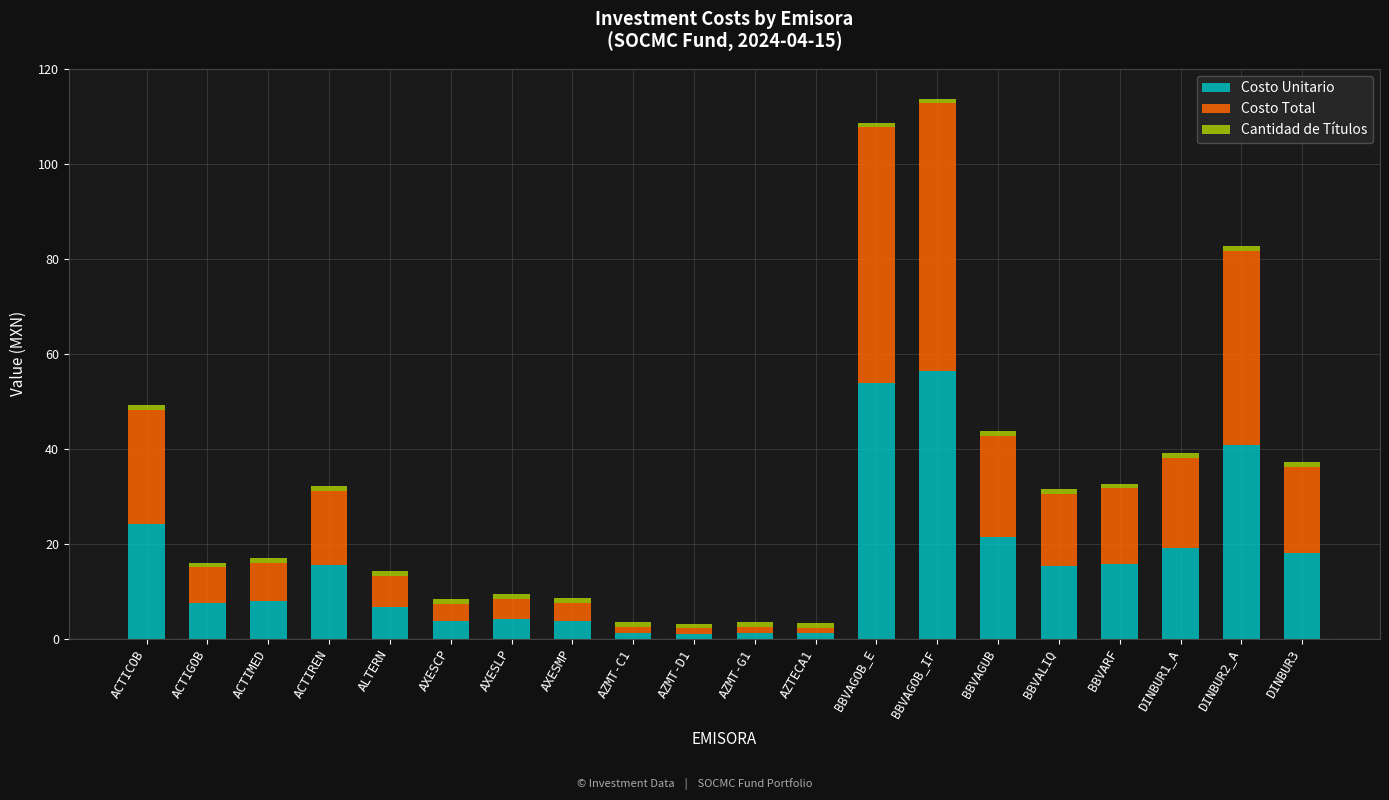

How many data points in Costo Unitario are less than 15?

10